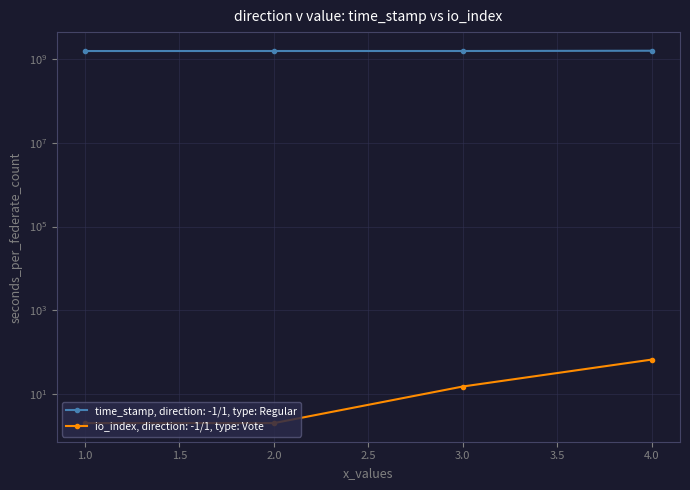

Between 3.0 and 2.0, which is larger?

3.0